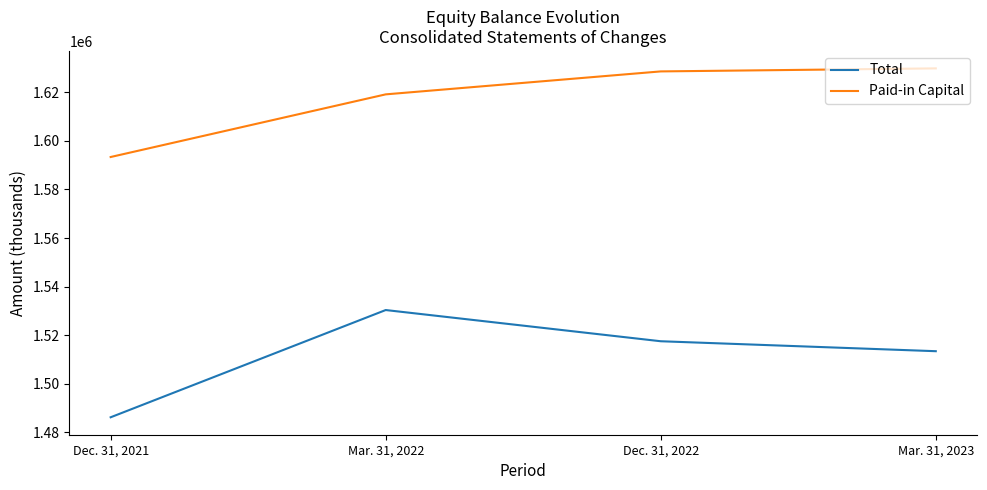

What is the sum of all Total values?

6047379